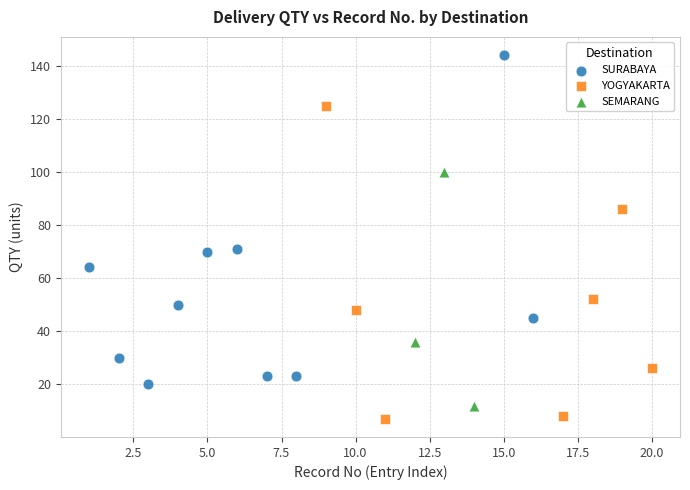

Which series reaches the minimum Y coordinate?

YOGYAKARTA